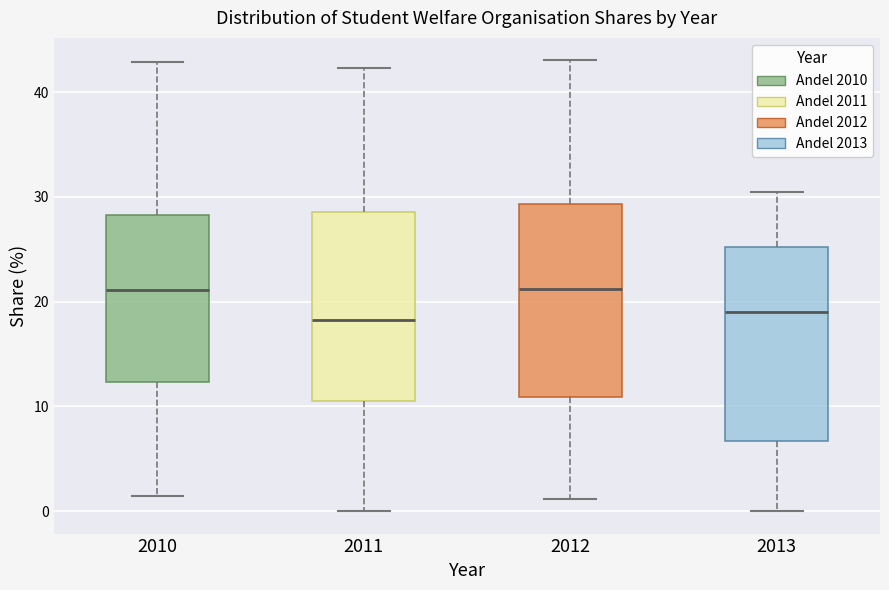

Reading left to right, read every box against the y-axis: the position of its median line, the range the box covers, and the ends of its whiskers. The values are not printed on the chart, so give them approximately, as read against the axis.

2010: median 21, box 12 to 28, whiskers 1 to 43
2011: median 18, box 11 to 29, whiskers 0 to 42
2012: median 21, box 11 to 29, whiskers 1 to 43
2013: median 19, box 7 to 25, whiskers 0 to 31